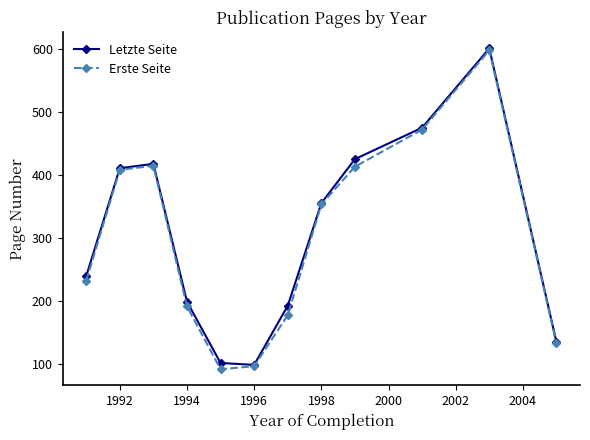

At how many categories does at least one series exceed 395?

5